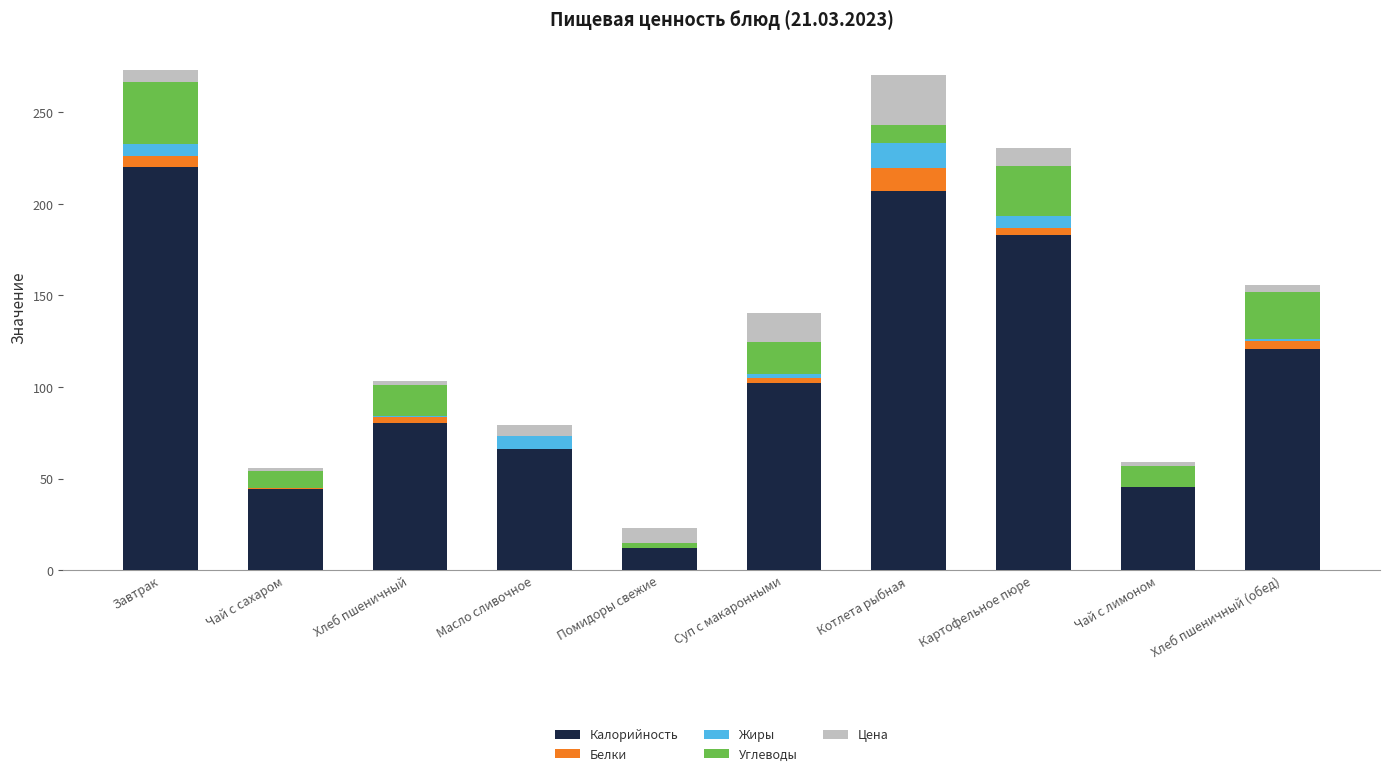

What is the highest value of the Калорийность series?

220.0